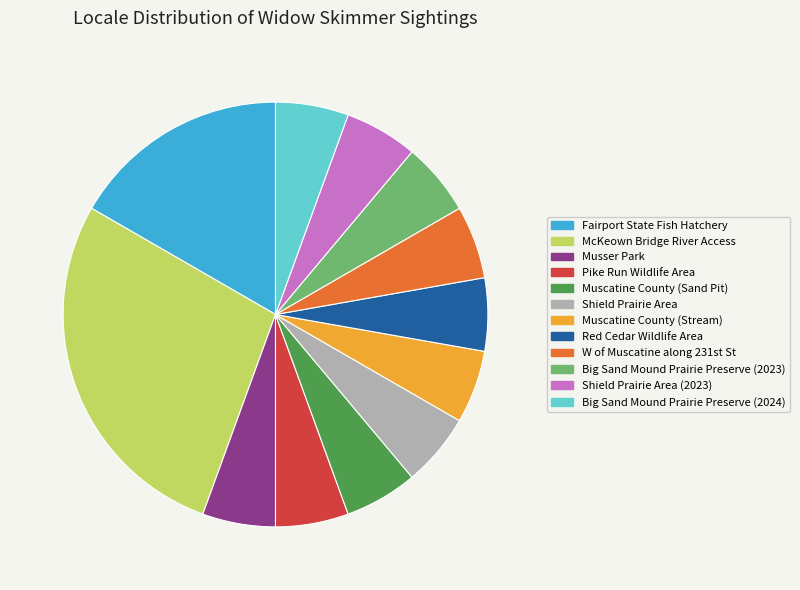

What is the ratio of the value at Shield Prairie Area to the value at Musser Park?

1.0